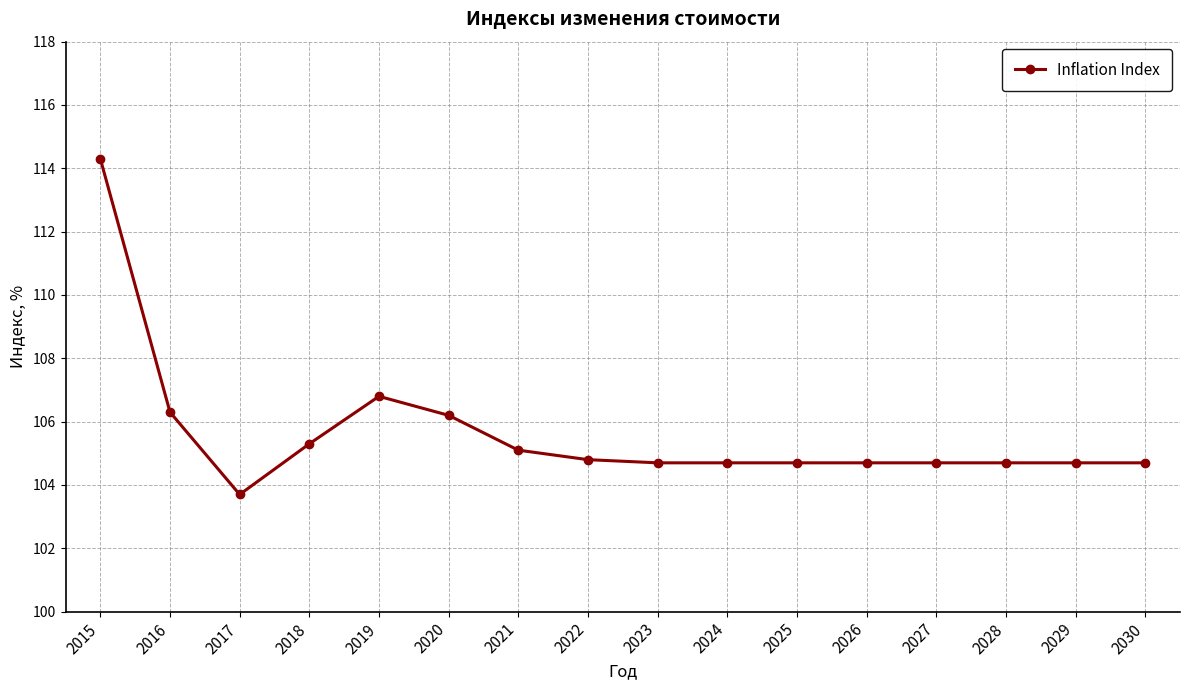

How many values are below 104?

1